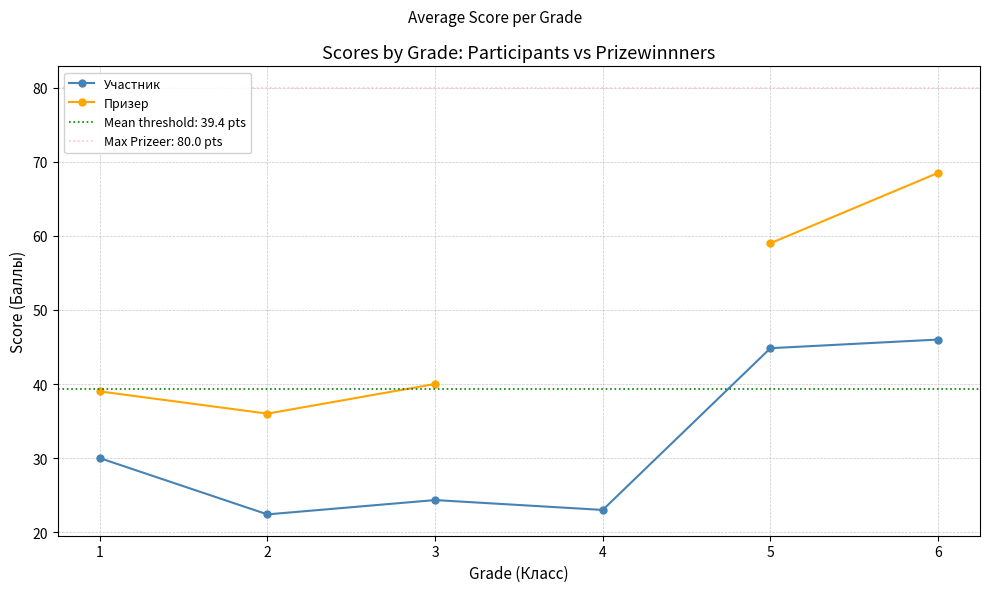

Which series has the largest range (max minus min)?

Призер